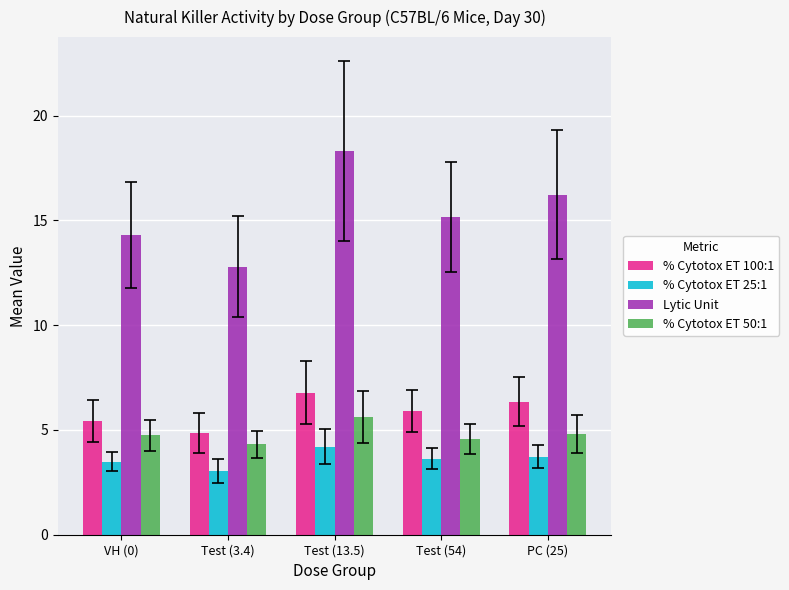

What is the total value across all series at PC (25)?

31.1